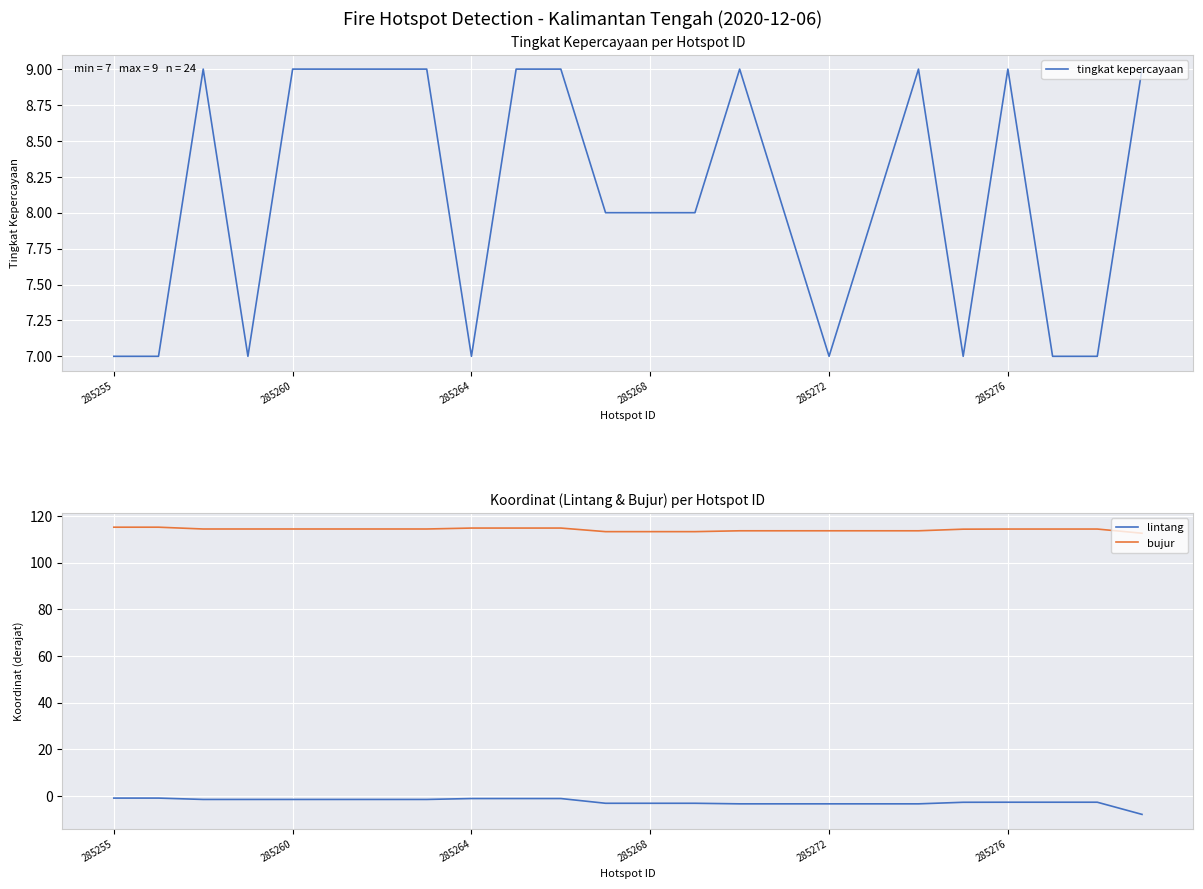

In lintang, how many points are higher than both neighbors (excluding endpoints)?

3